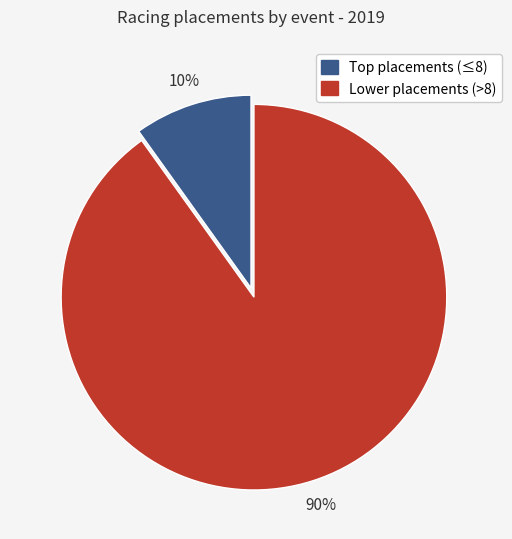

How many segments does this pie chart have?

2